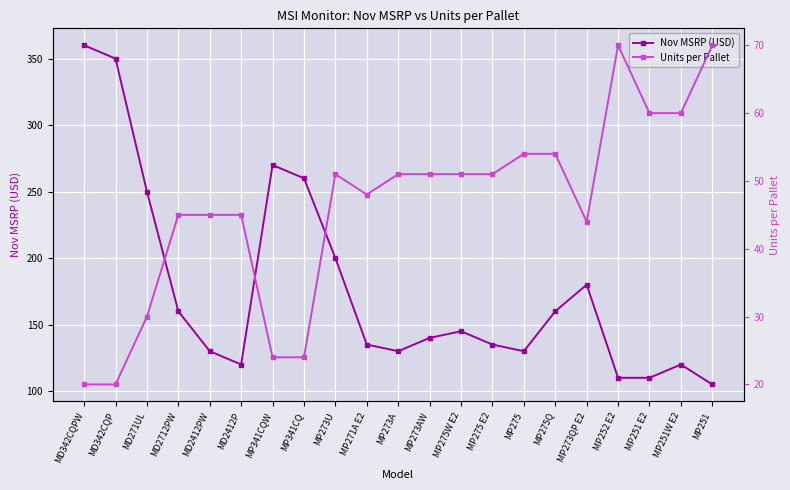

Reading left to right, extract all data points from this chart.

Nov MSRP (USD): 360.0	350.0	250.0	160.0	130.0	120.0	270.0	260.0	200.0	135.0	130.0	140.0	145.0	135.0	130.0	160.0	180.0	110.0	110.0	120.0	105.0
Units per Pallet: 20.0	20.0	30.0	45.0	45.0	45.0	24.0	24.0	51.0	48.0	51.0	51.0	51.0	51.0	54.0	54.0	44.0	70.0	60.0	60.0	70.0